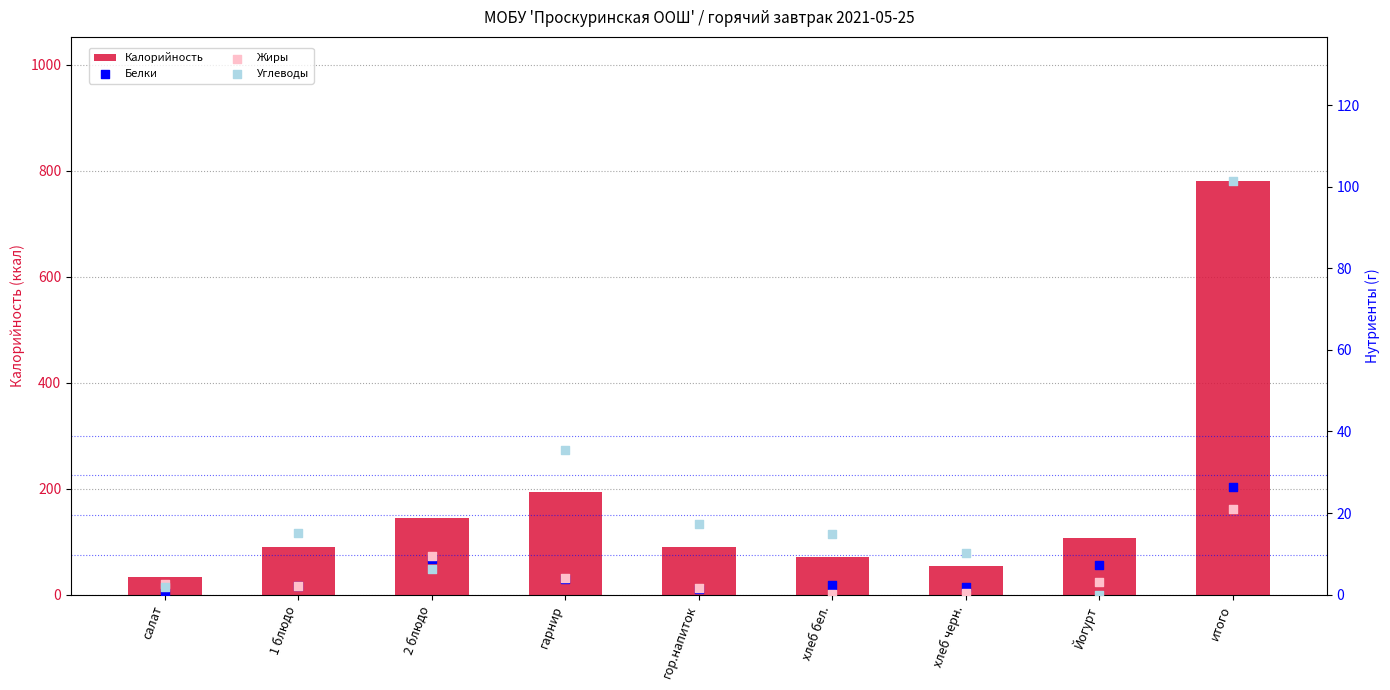

Which series reaches the minimum Y coordinate?

Углеводы